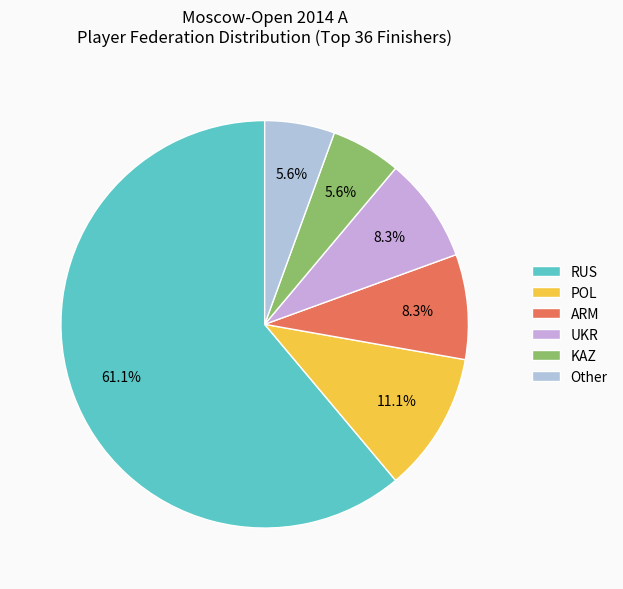

What is the ratio of the value at RUS to the value at POL?

5.5